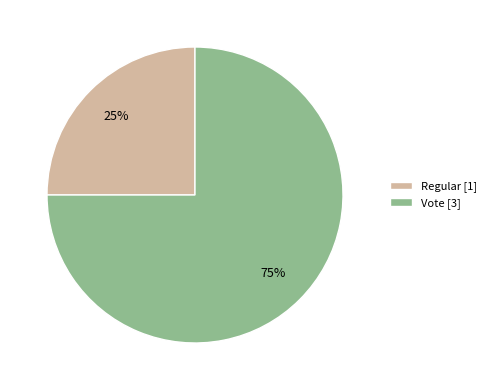

To the nearest percent, what is the difference between the Regular and Vote slice percentages?

50%